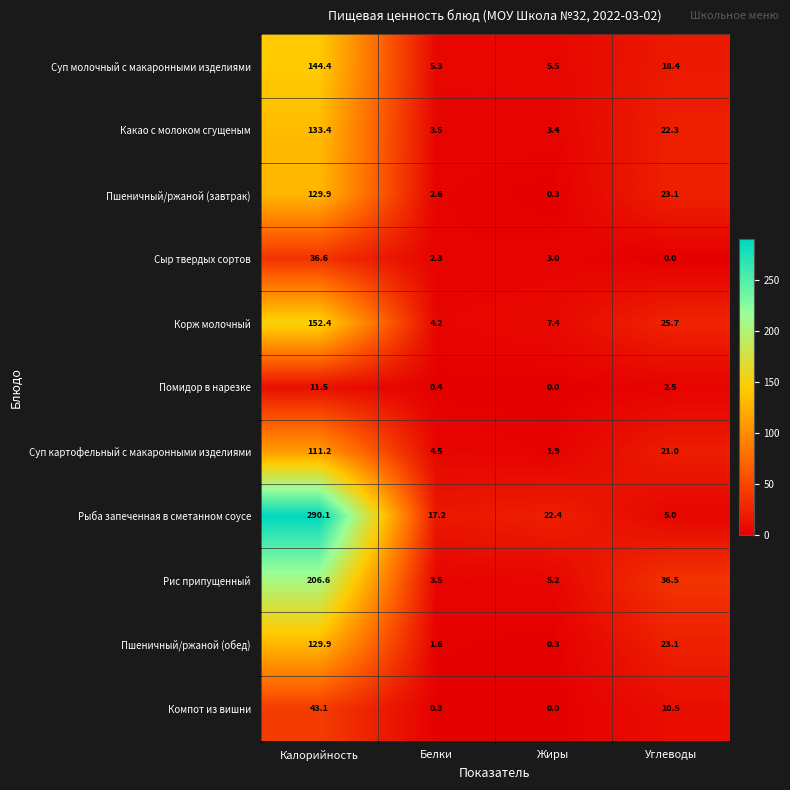

At which category is the sum across all series the highest?

Калорийность